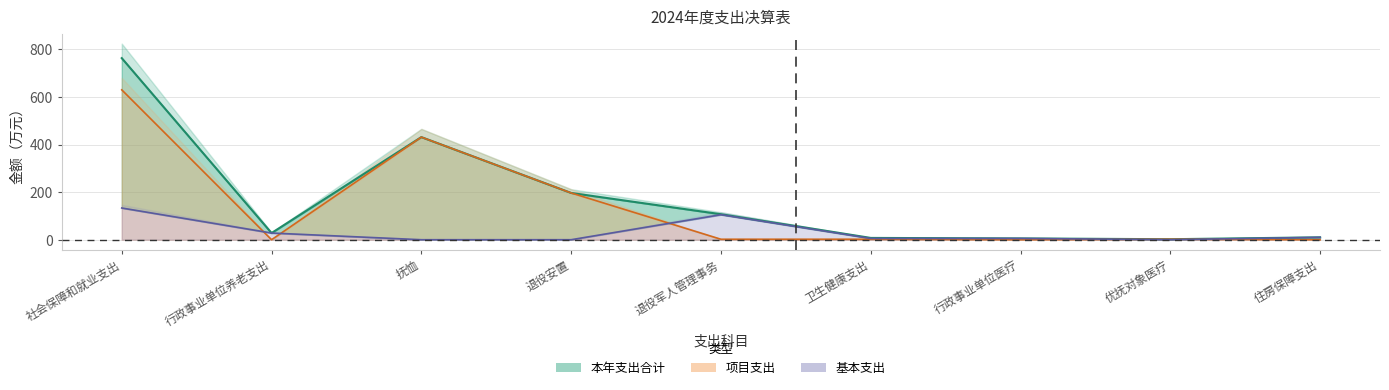

Is the value of 基本支出 at 社会保障和就业支出 greater than the value of 本年支出合计 at 行政事业单位养老支出?

Yes